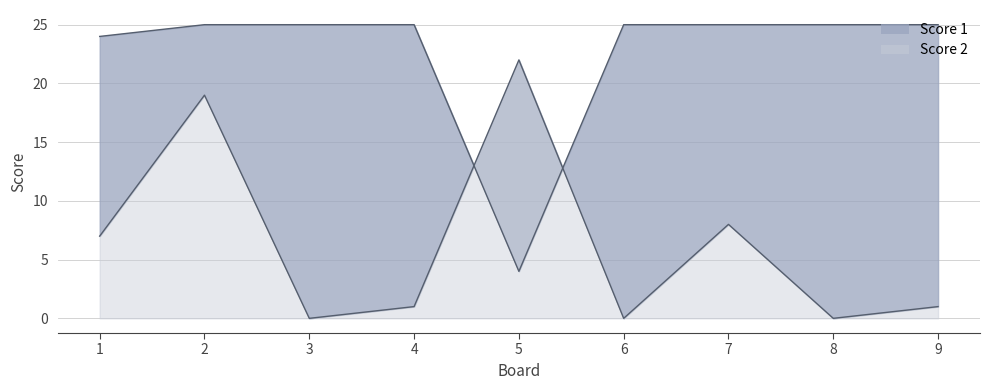

Reading left to right, what are all the values shown in this chart?

Score 1: 24	25	25	25	4	25	25	25	25
Score 2: 7	19	0	1	22	0	8	0	1